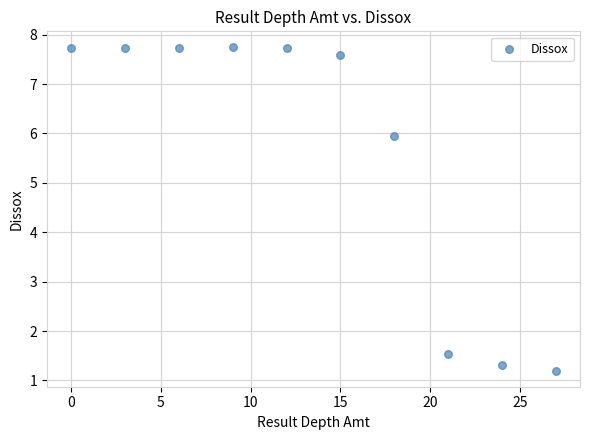

What is the range of X values (max minus min)?

27.0